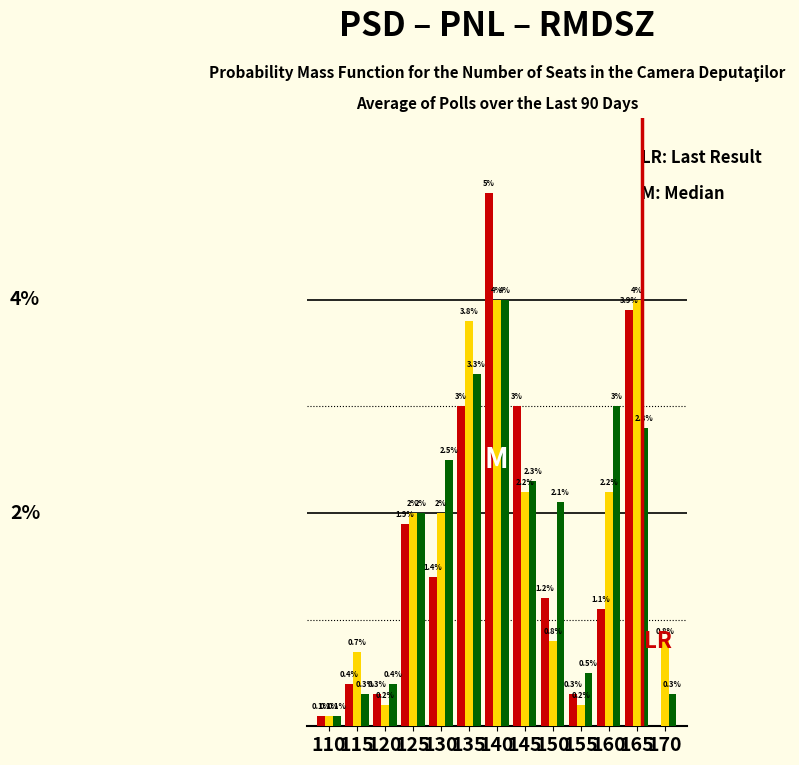

Does the chart contain stacked bars?

No